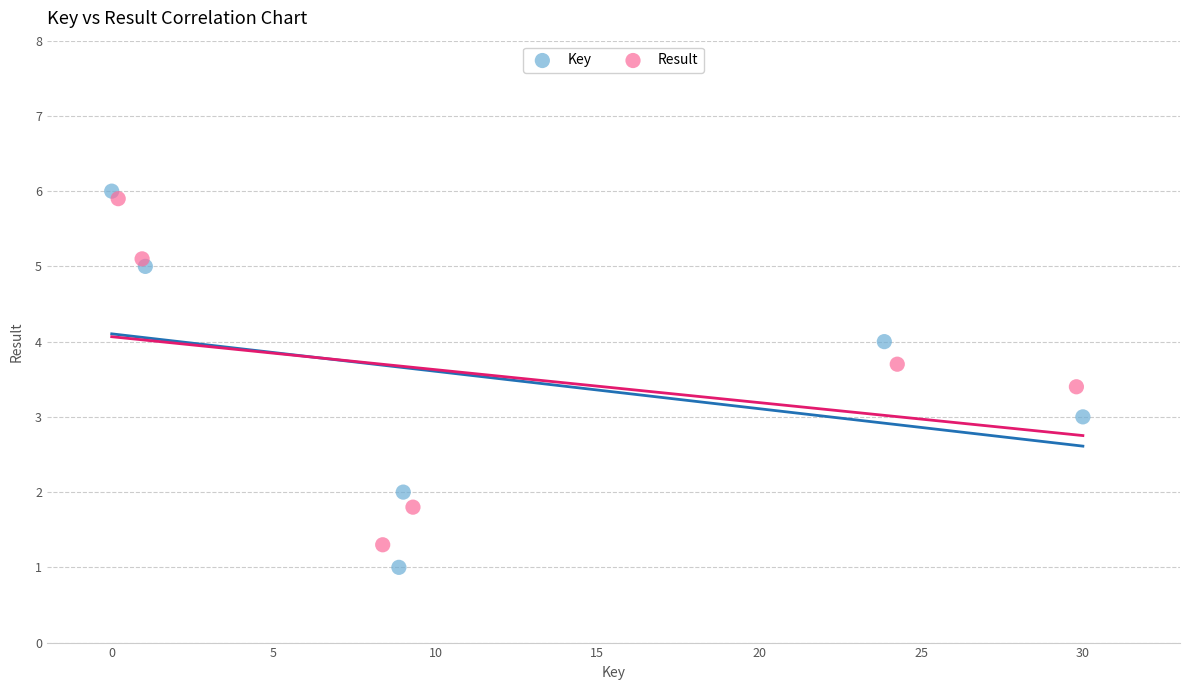

Which series contains the highest Y value?

Key